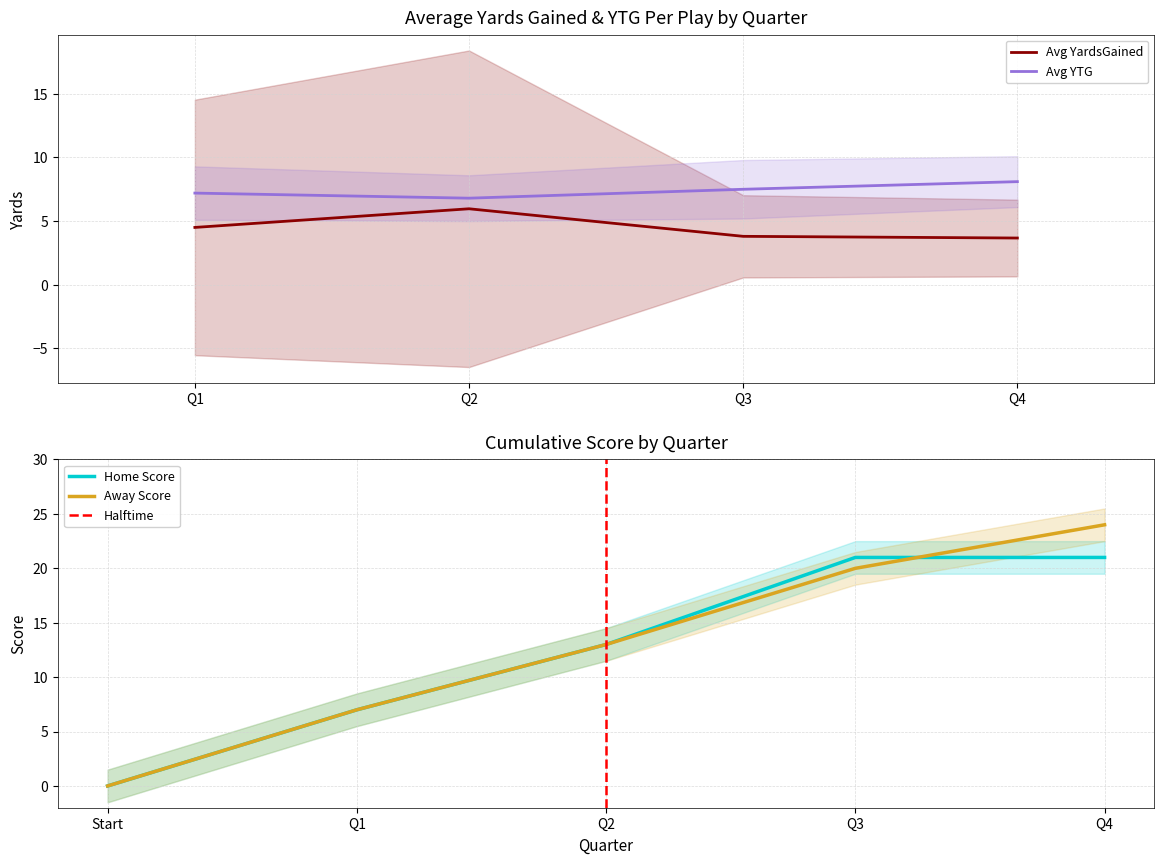

At which label does Avg YTG reach its peak?

Q4